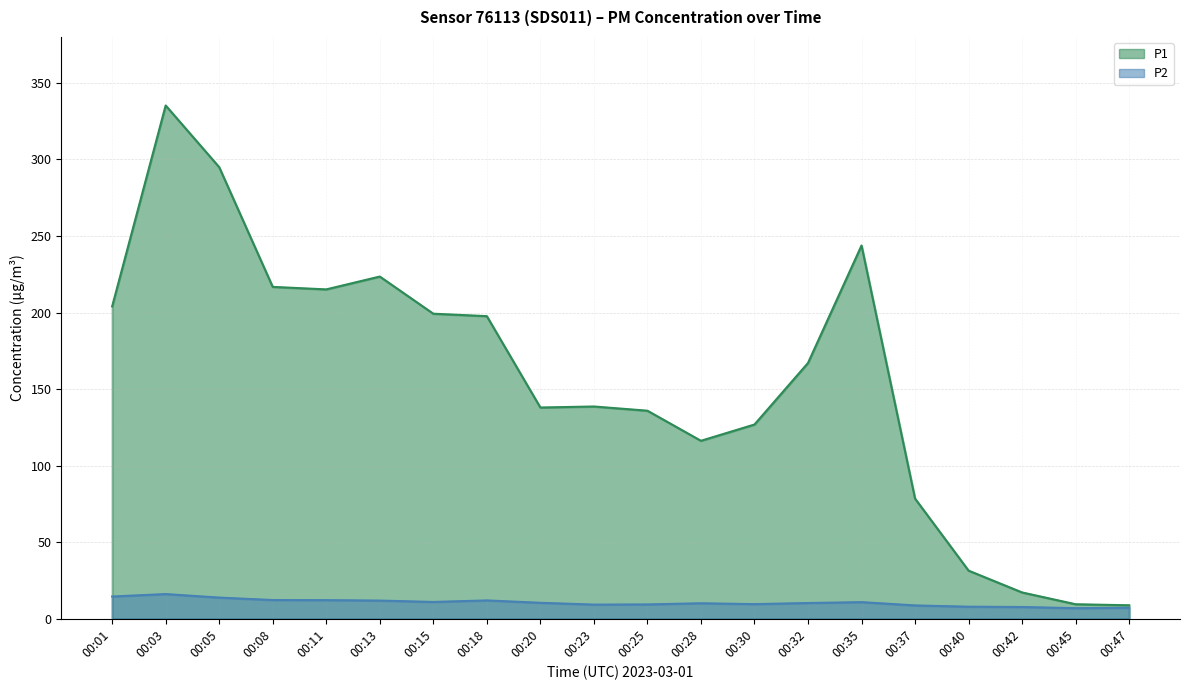

List the series in order of their peak value, lowest first.

P2, P1